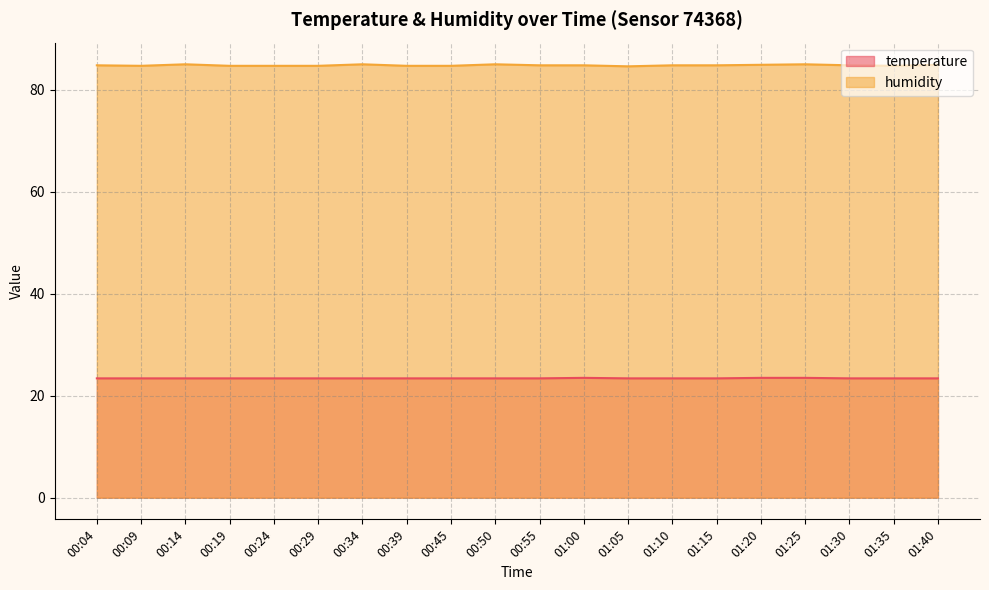

Between 00:14 and 01:35, which series saw the biggest shift?

humidity